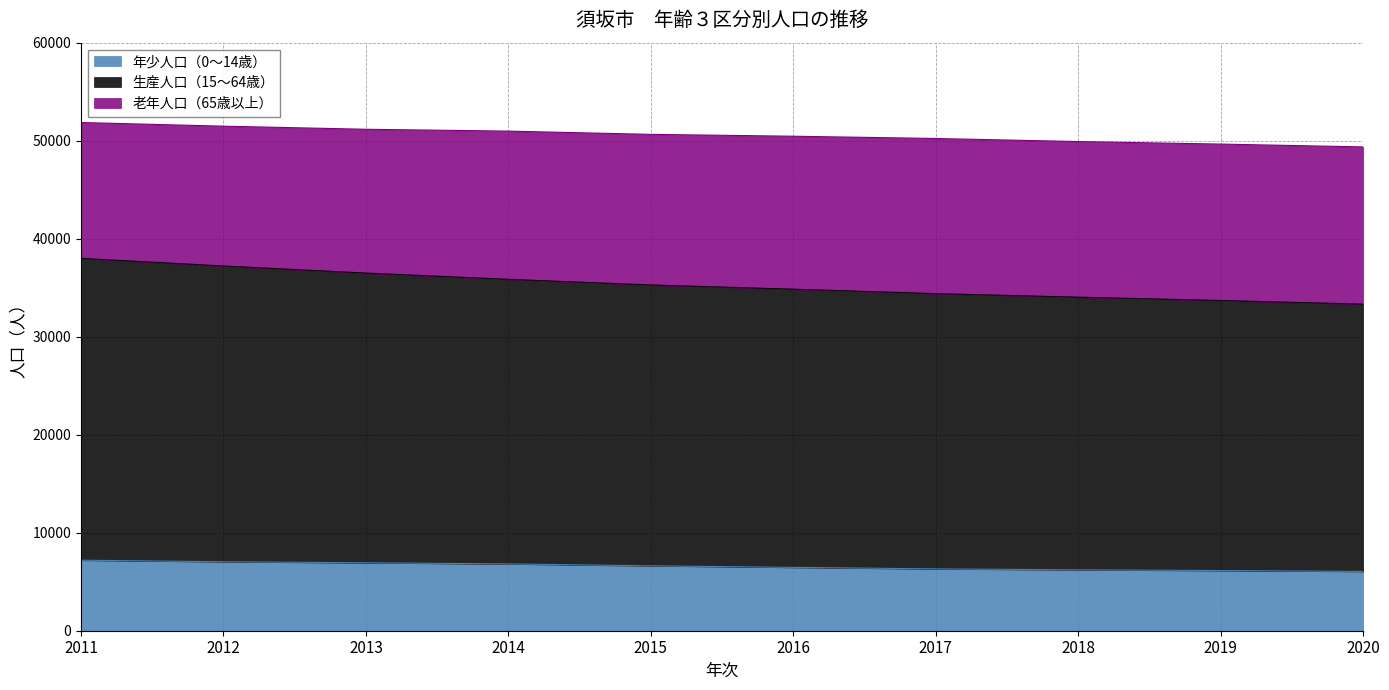

True or false: 年少人口（0〜14歳） has more than 0 interior local peaks.

False